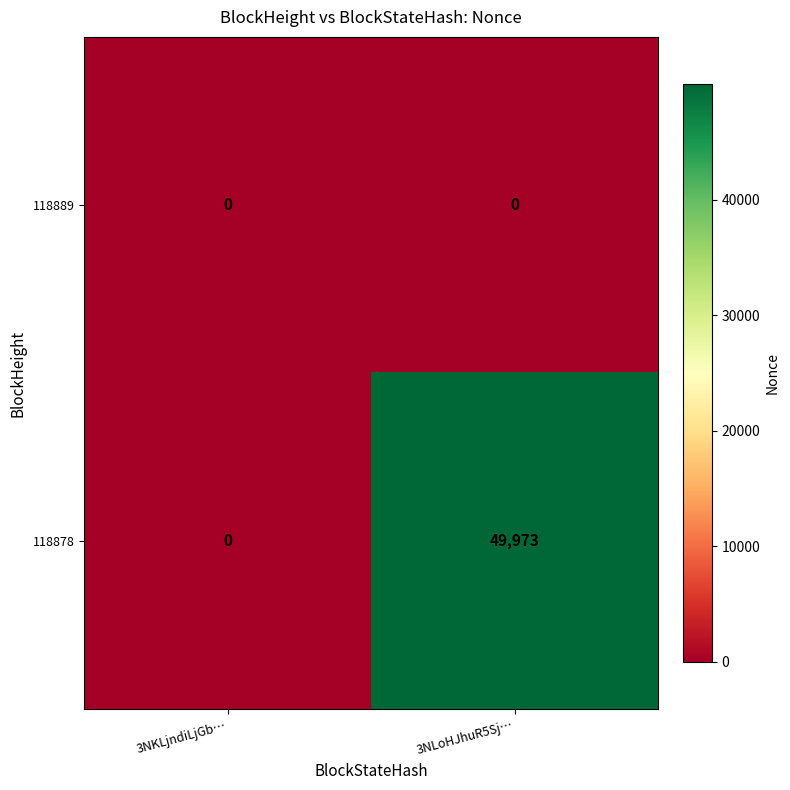

Which series has the largest total across all categories?

118878